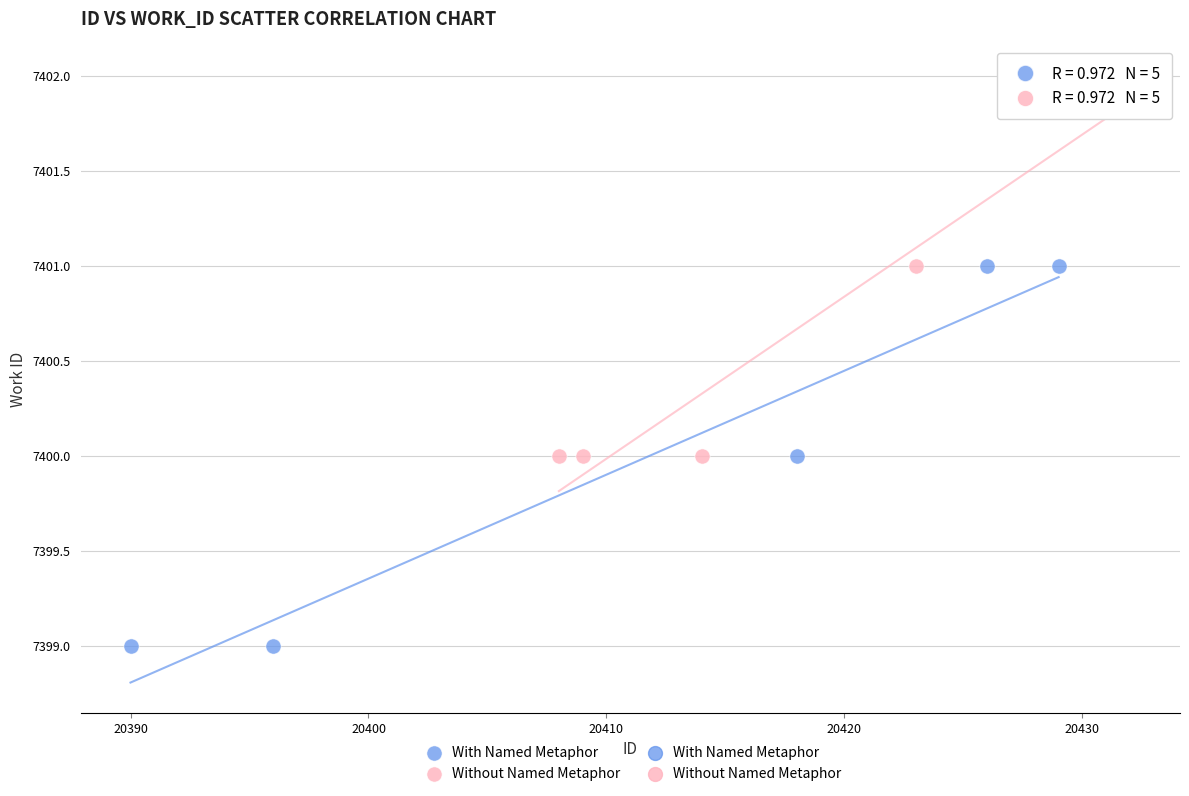

Which series contains the highest Y value?

Without Named Metaphor